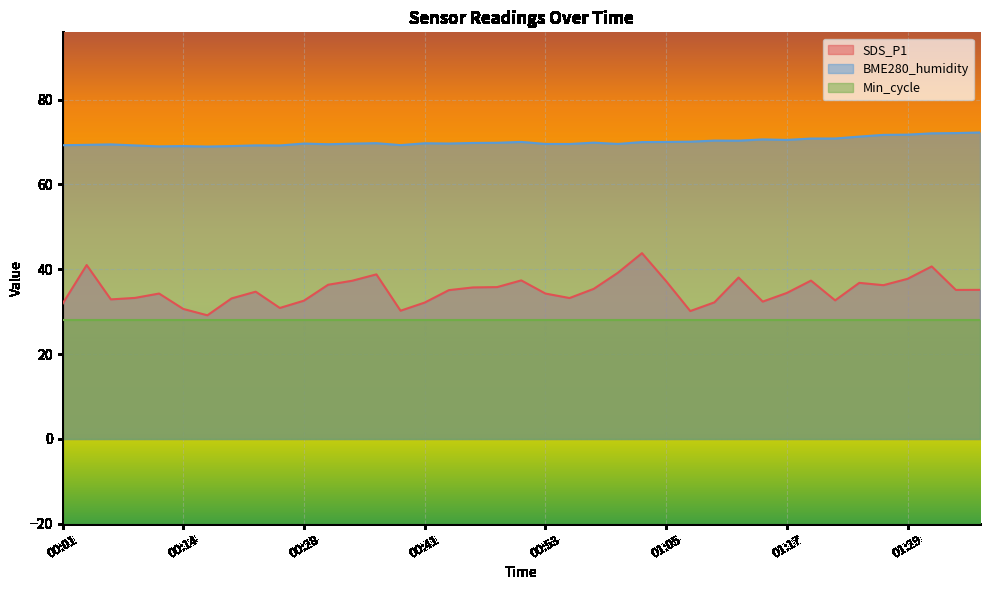

What is the smallest value displayed?

28.0